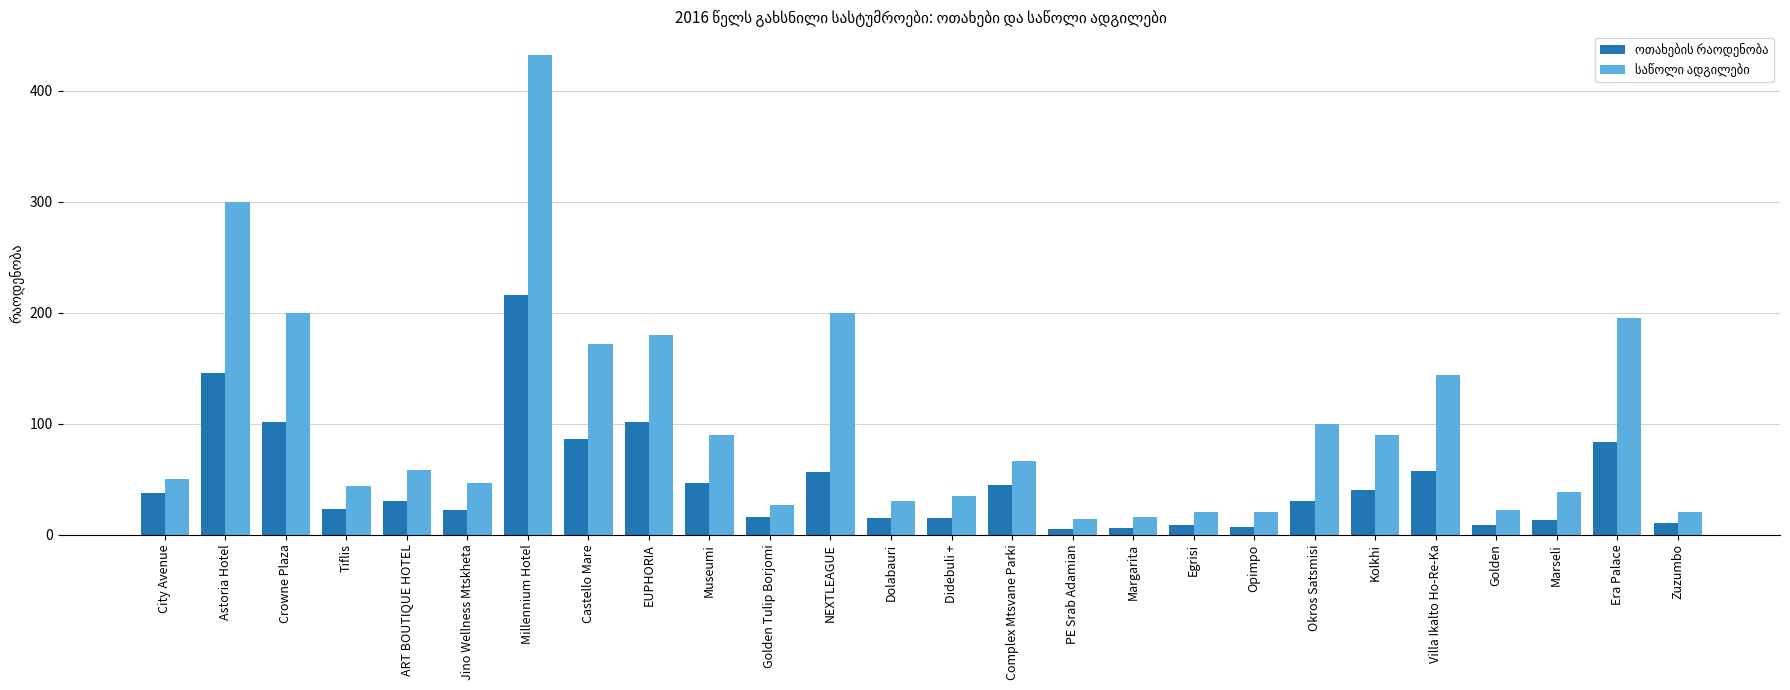

What is the greatest value displayed?

432